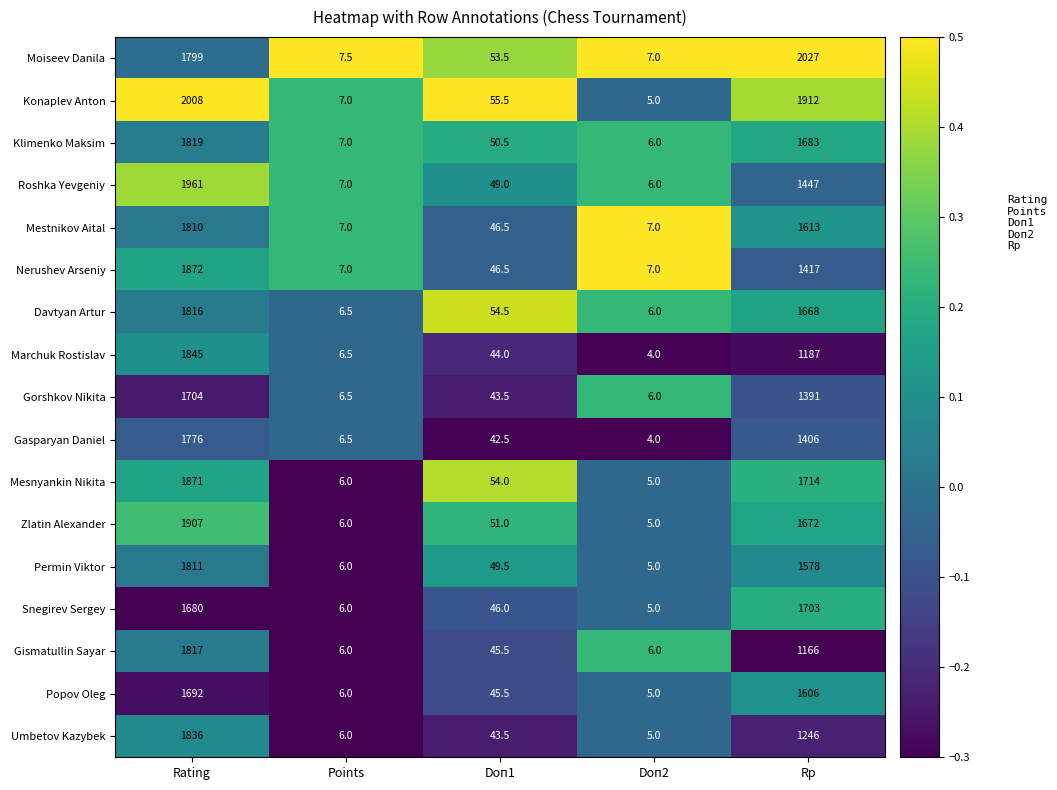

How many values in the Moiseev Danila series exceed 53?

3